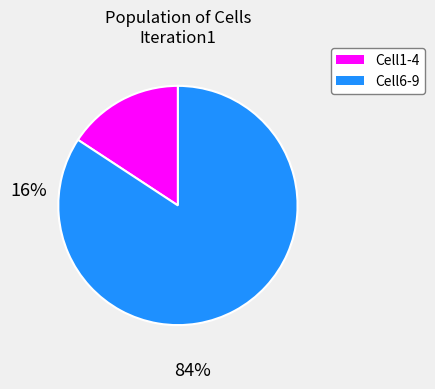

Does any single category account for the majority?

Yes